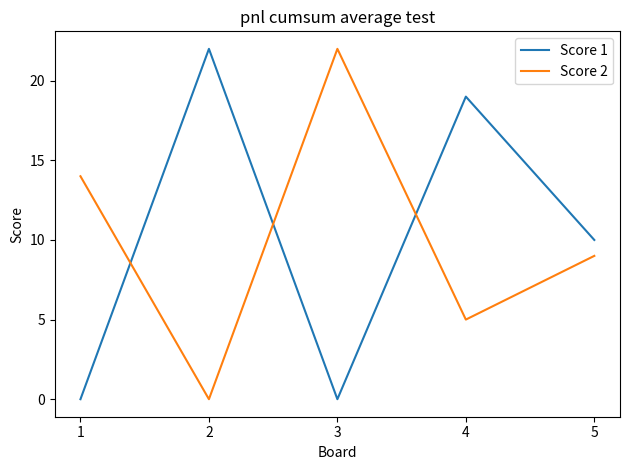

Between 2 and 4, which series saw the biggest shift?

Score 2